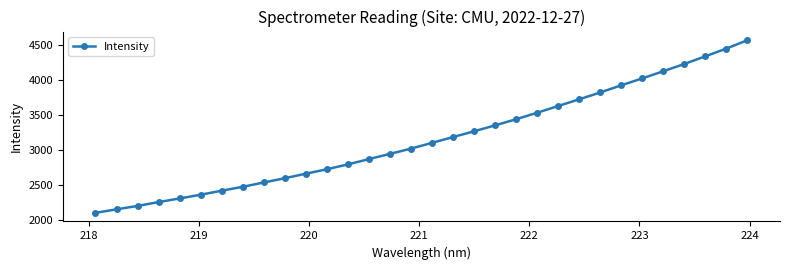

What is the difference between the second highest and minimum values?

2344.8